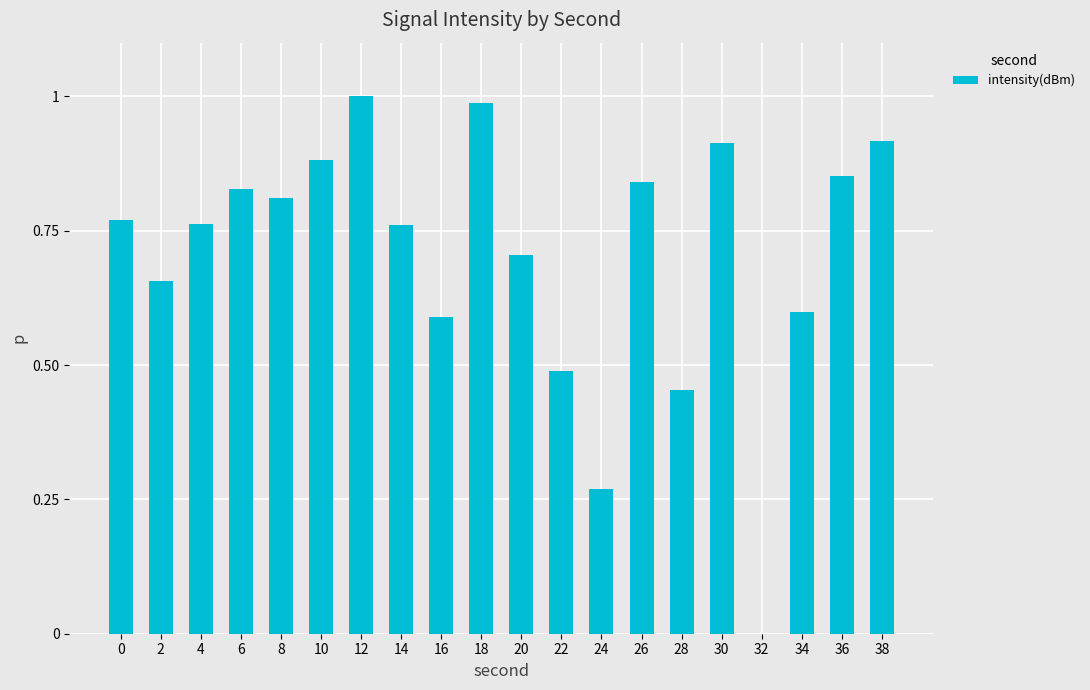

Is it true that the value at 28 is 0.3?

False